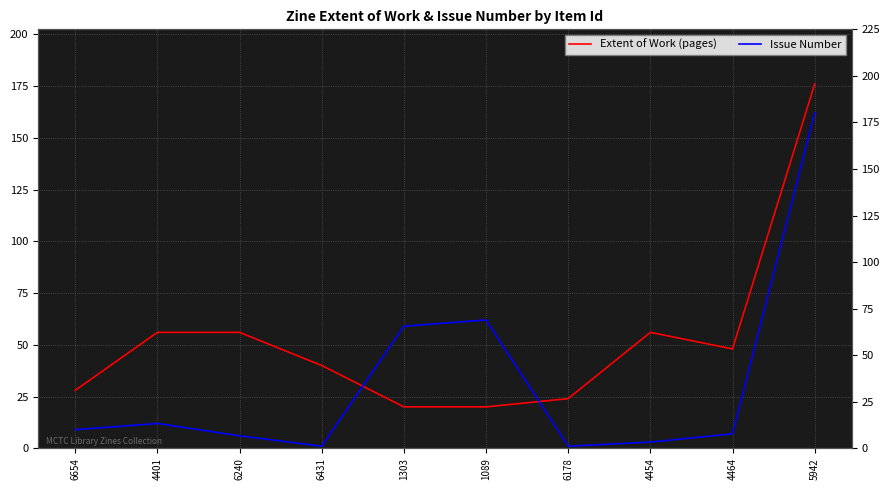

Which has a higher value, 5942 or 6178?

5942